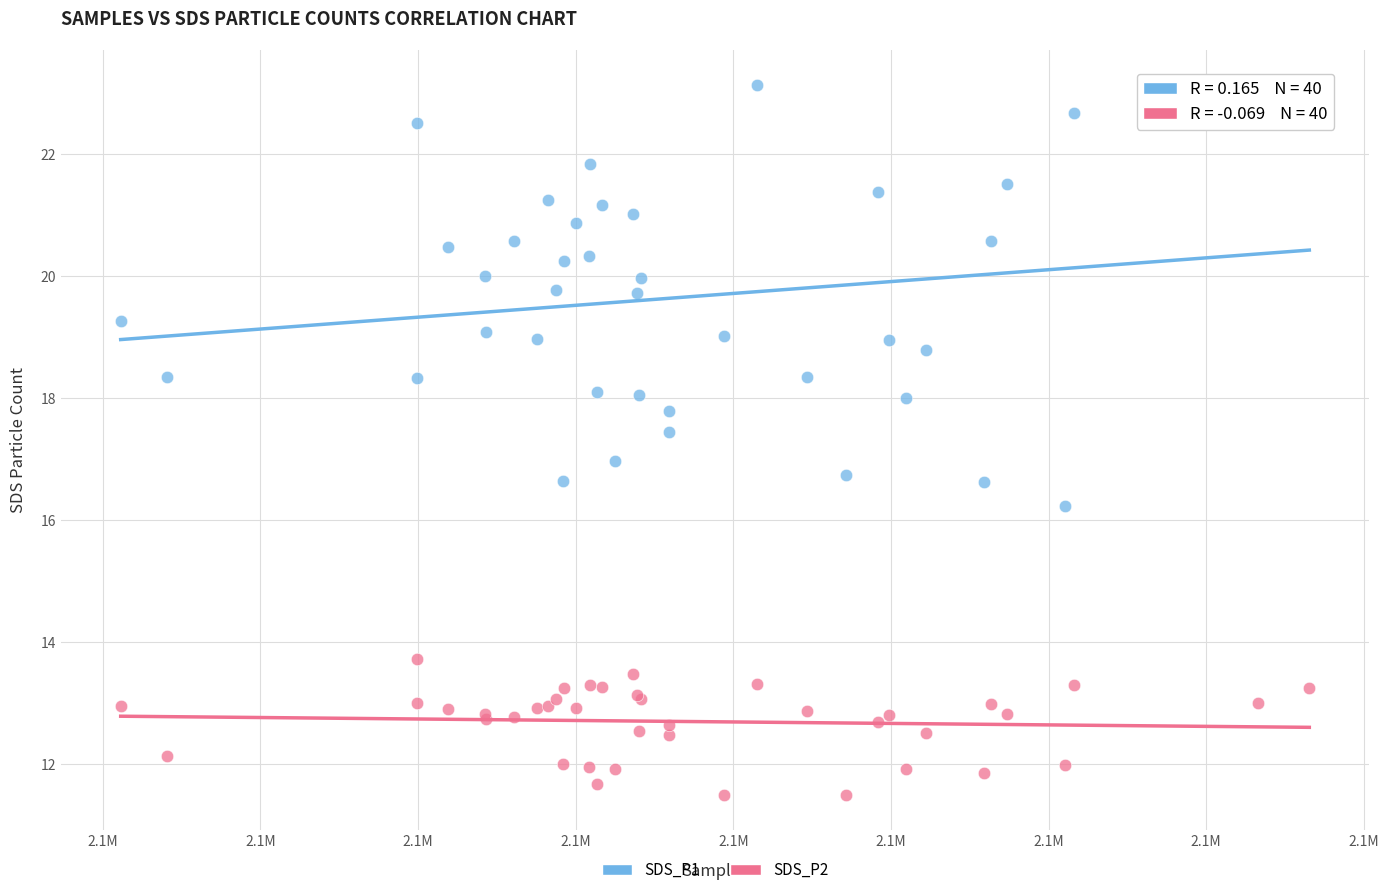

What are all the series names shown in the legend?

SDS_P1, SDS_P2